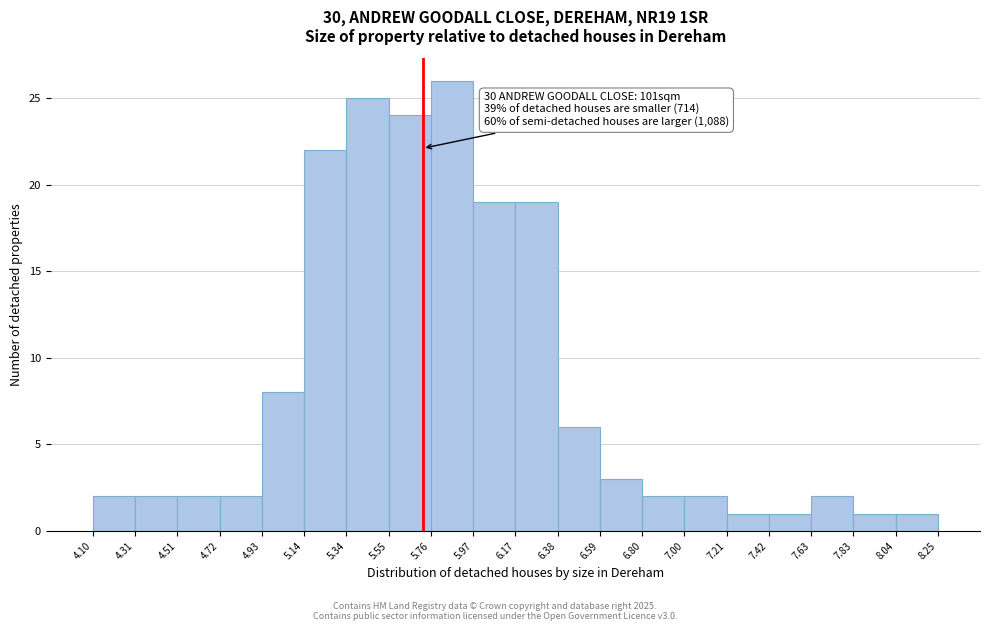

Which range on the x-axis has the tallest bar?

5.76 to 5.97